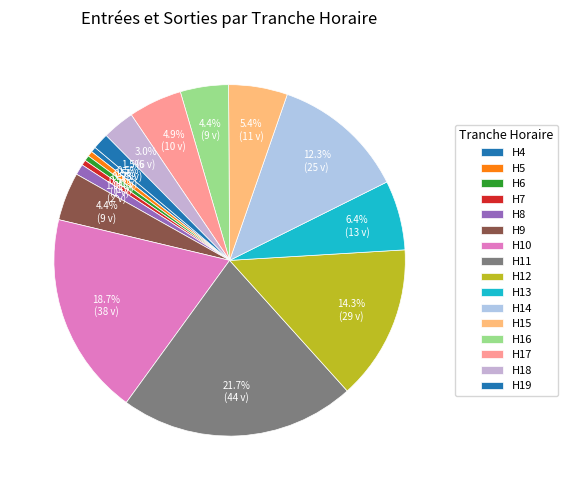

How many segments does this pie chart have?

16